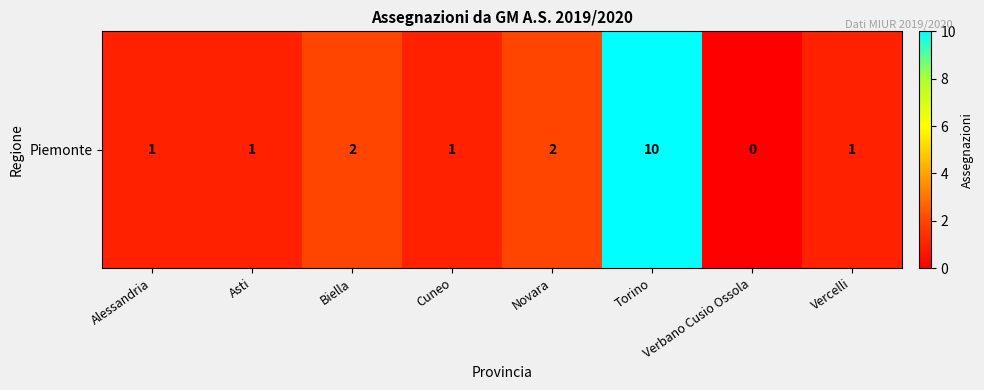

Reading left to right, transcribe all the data shown in this chart.

Alessandria=1	Asti=1	Biella=2	Cuneo=1	Novara=2	Torino=10	Verbano Cusio Ossola=0	Vercelli=1